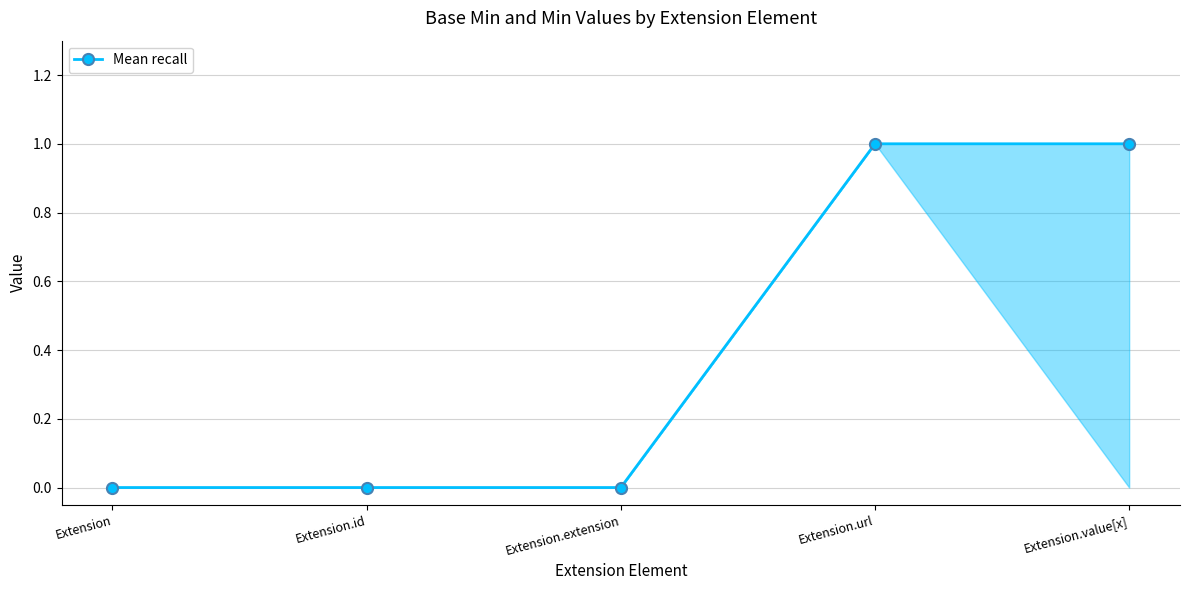

What is the change in value from Extension to Extension.value[x]?

+1